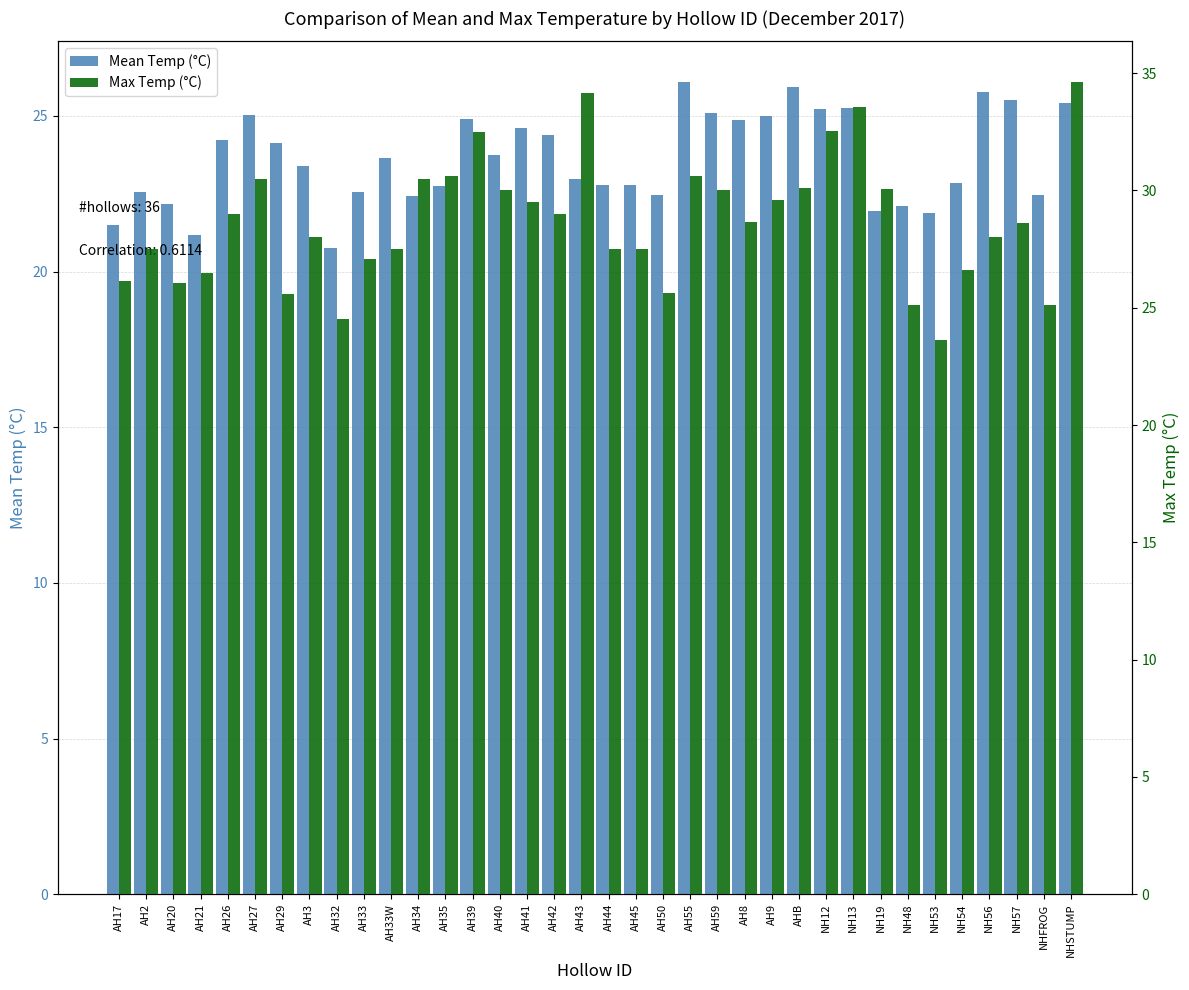

Count the number of categories in the chart.

36